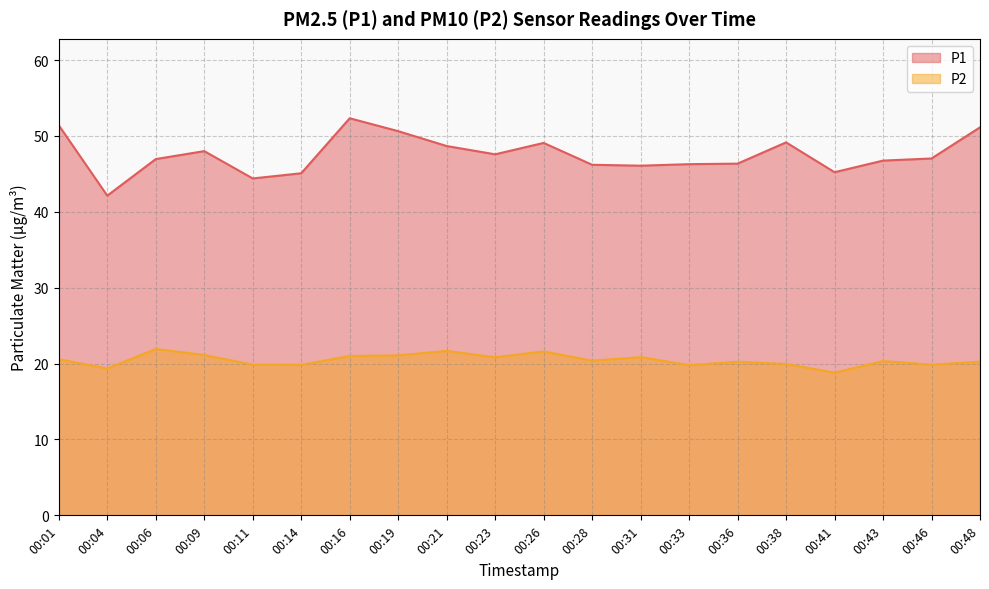

True or false: P1 and P2 cross at least once.

False